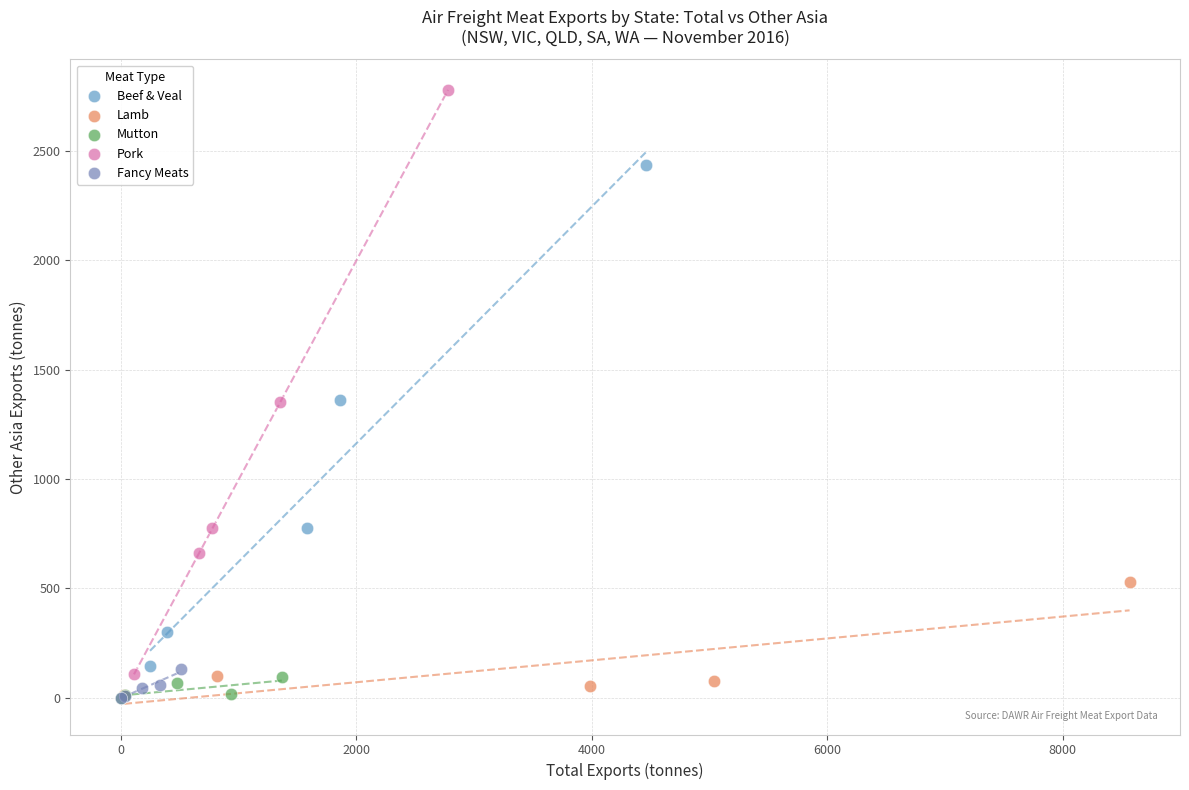

What are all the series names shown in the legend?

Beef & Veal, Lamb, Mutton, Pork, Fancy Meats